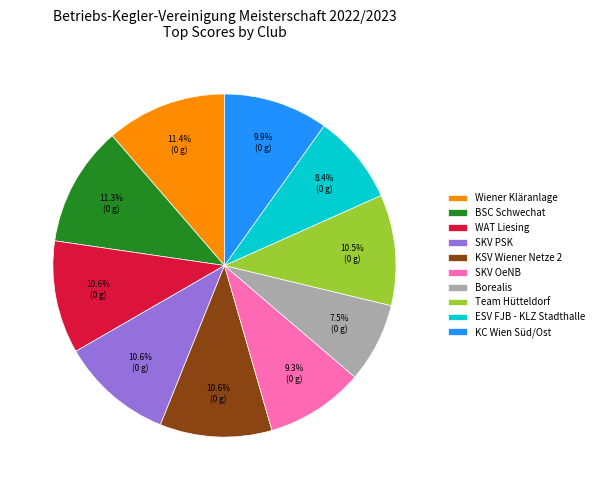

Which category has the smallest portion of the pie?

Borealis